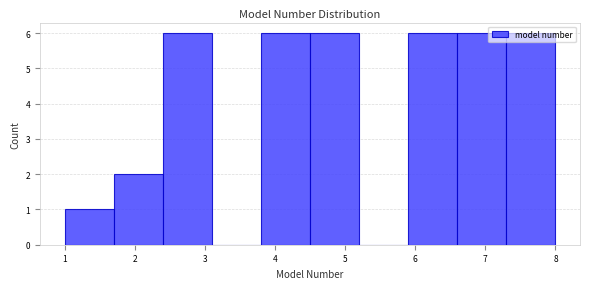

Reading left to right, transcribe this chart: for each bar, give the range it covers on the x-axis and its height. The values are not printed on the chart, so give them approximately, as read against the axis.

1.0 to 1.7: 1
1.7 to 2.4: 2
2.4 to 3.1: 6
3.1 to 3.8: 0
3.8 to 4.5: 6
4.5 to 5.2: 6
5.2 to 5.9: 0
5.9 to 6.6: 6
6.6 to 7.3: 6
7.3 to 8.0: 6